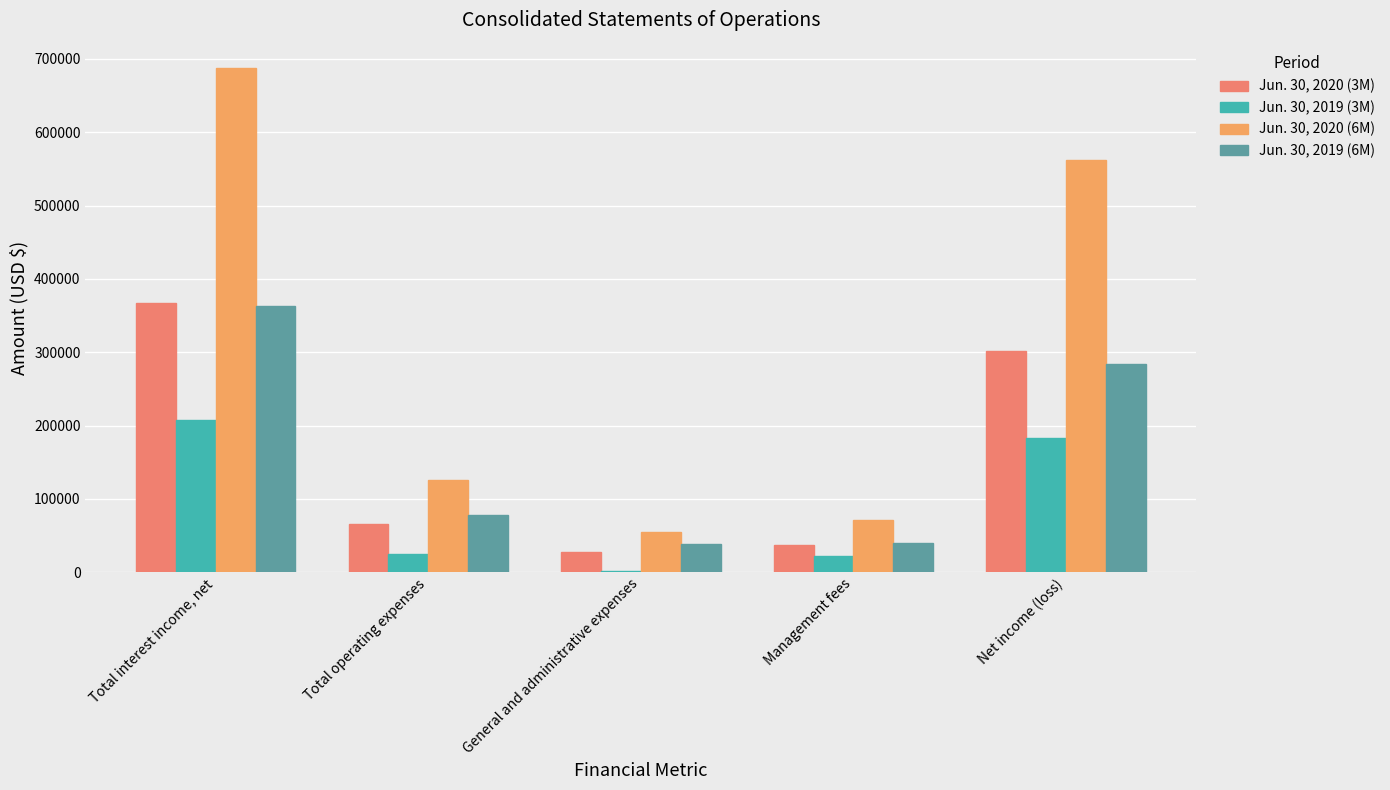

What is the difference between the highest and lowest values at General and administrative expenses?

52772